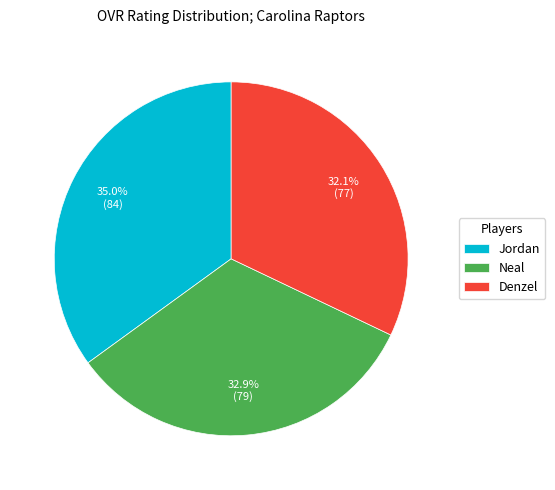

What percentage is the Denzel slice, to the nearest percent?

32%